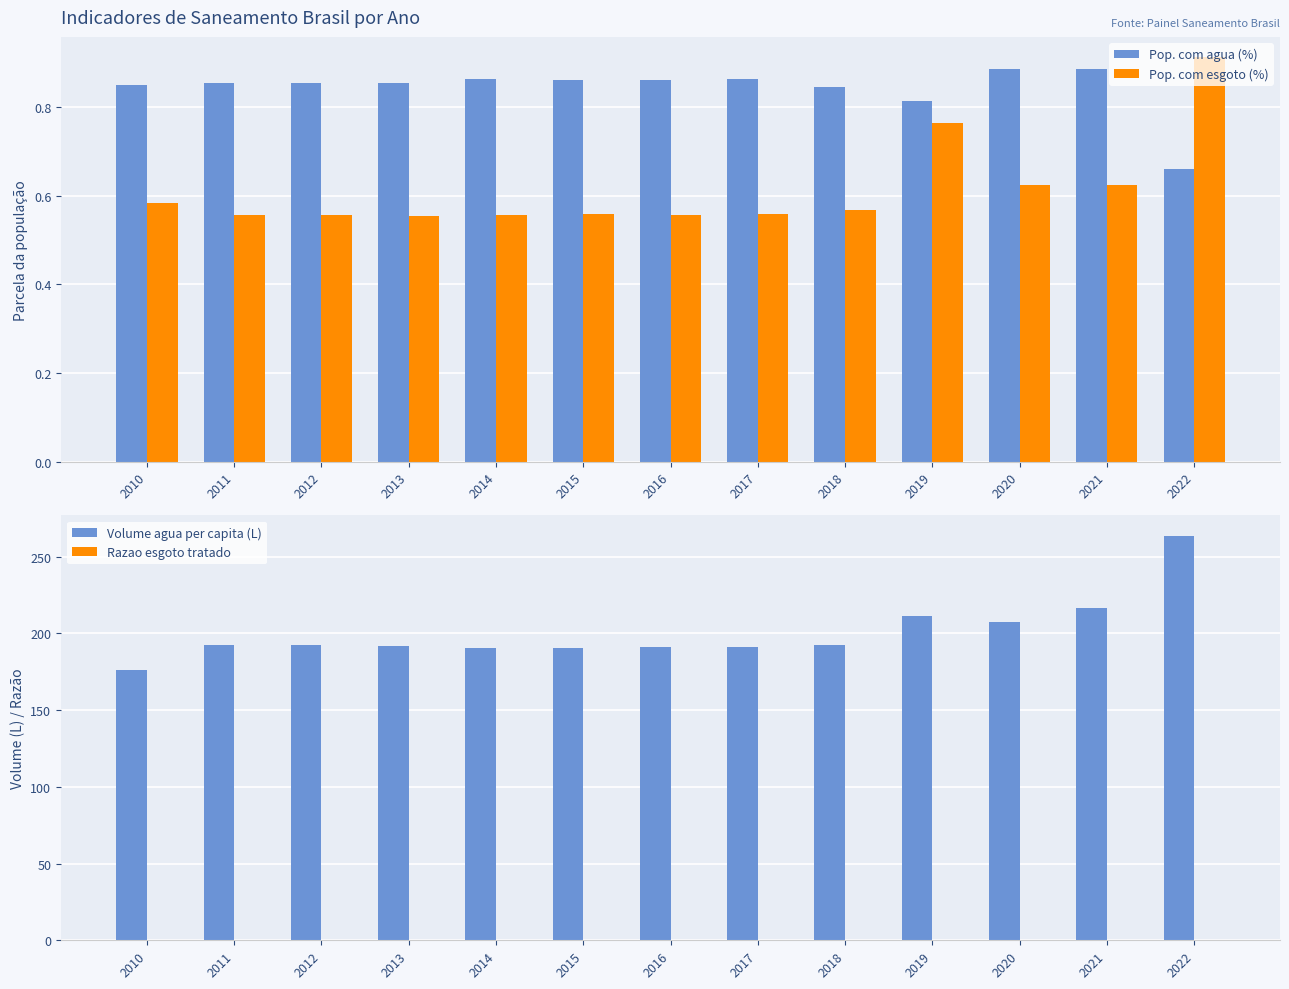

Where is Pop. com agua (%) nearest to the value 0?

2022